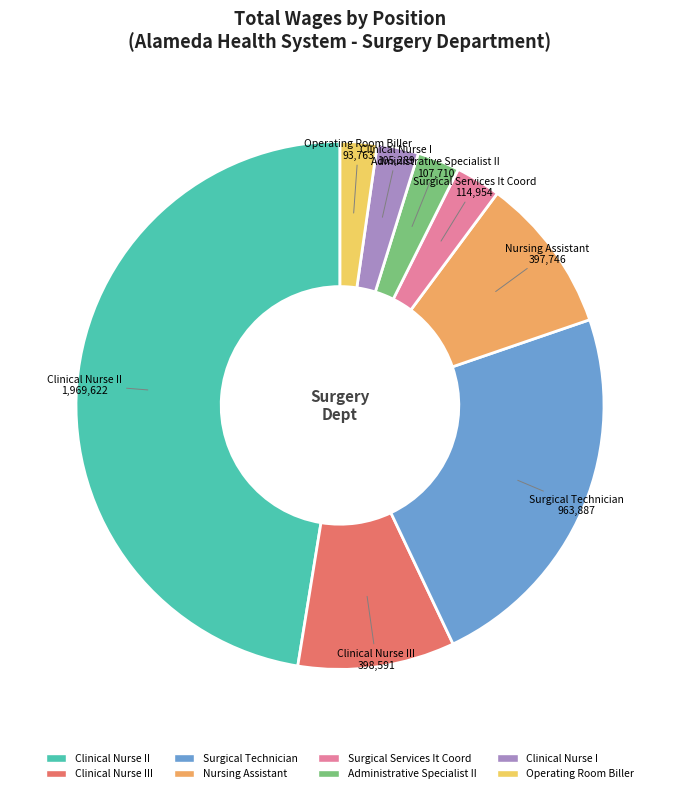

Is there a majority slice in this chart?

No